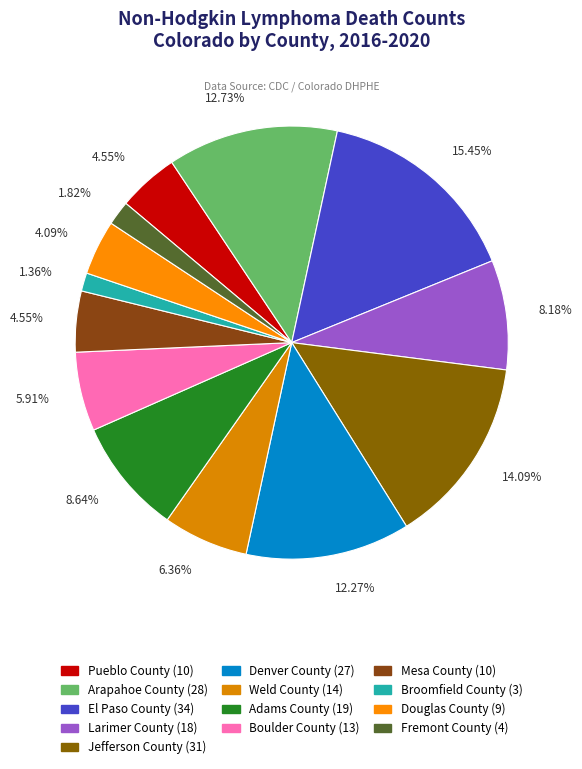

What is the change in value from Pueblo County to Denver County?

+17